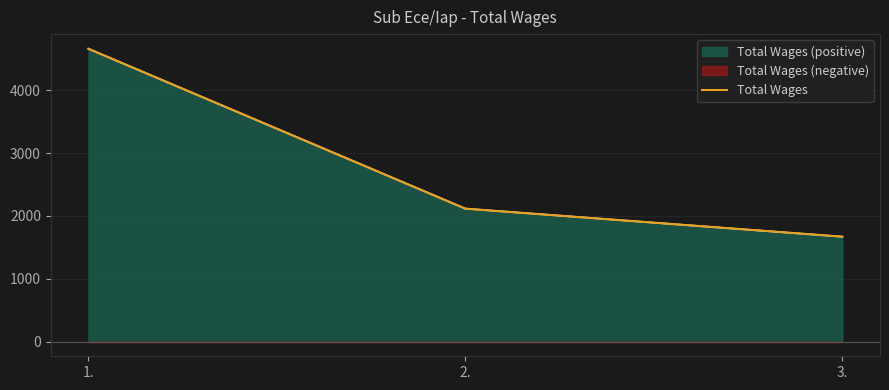

How many data points does each series have?

3